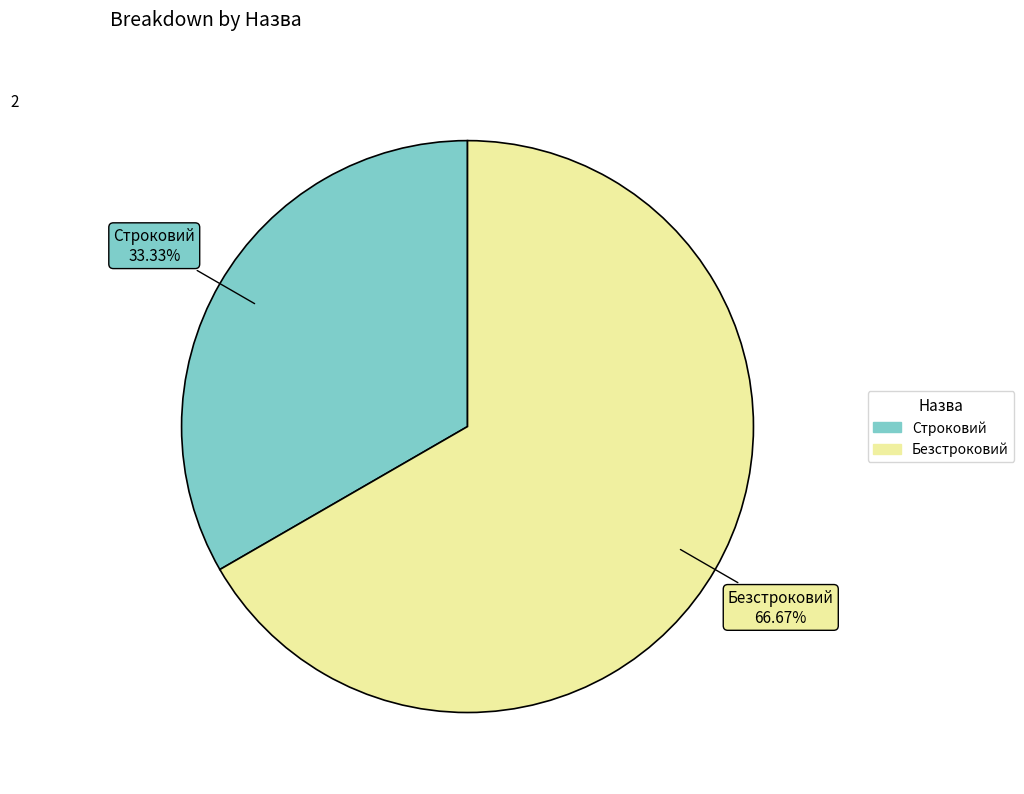

Do Безстроковий and Строковий together represent more than half of the pie?

Yes